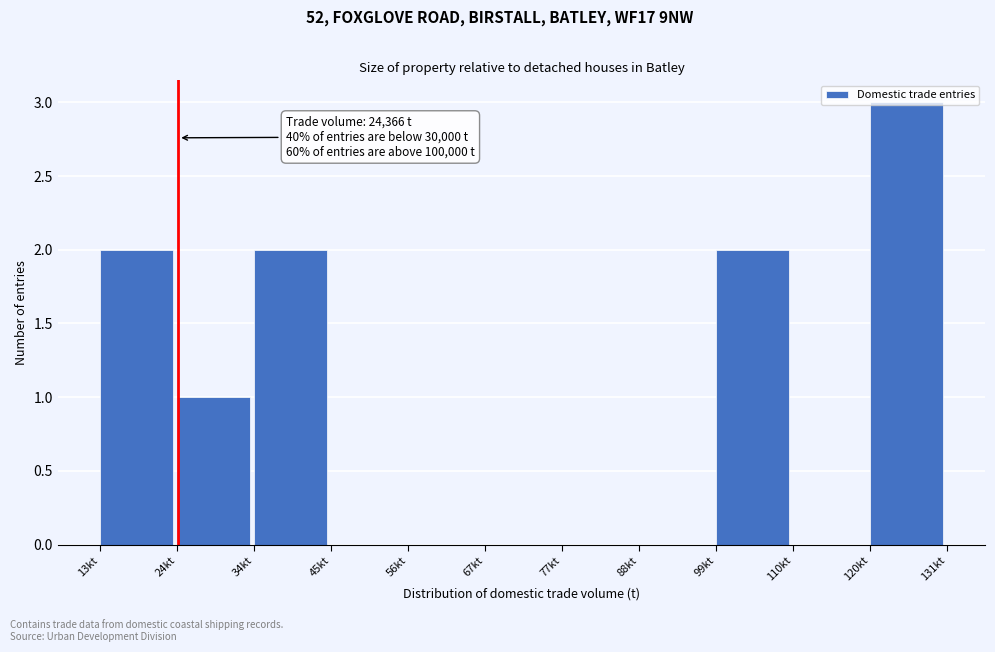

What is the sum of all values?

10